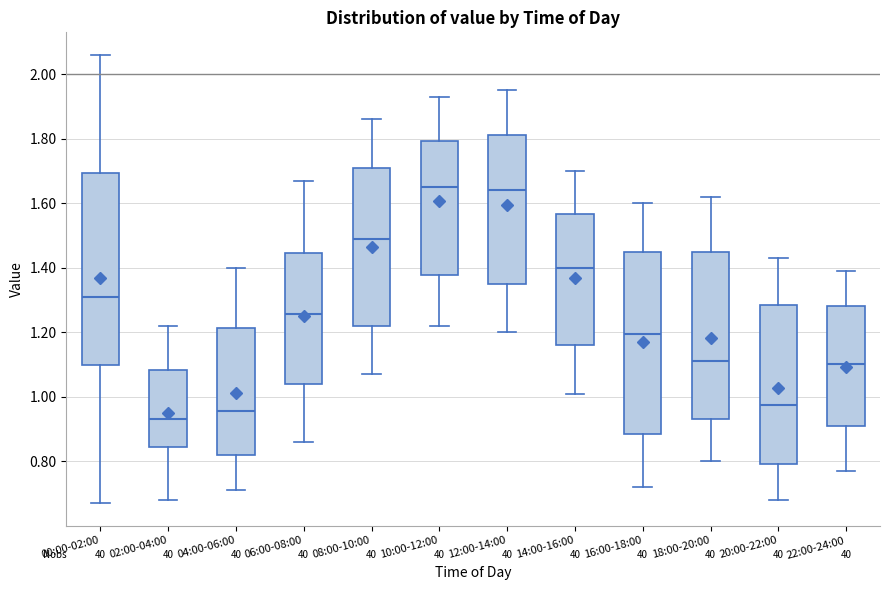

Reading left to right, transcribe this box plot: for each box, give where its median line is, the range the box spans, and where its two whiskers end, as read against the y-axis. The values are not printed on the chart, so give them approximately, as read against the axis.

00:00-02:00: median 1.32, box 1.10 to 1.70, whiskers 0.68 to 2.06
02:00-04:00: median 0.94, box 0.84 to 1.08, whiskers 0.68 to 1.22
04:00-06:00: median 0.96, box 0.82 to 1.22, whiskers 0.72 to 1.40
06:00-08:00: median 1.26, box 1.04 to 1.44, whiskers 0.86 to 1.68
08:00-10:00: median 1.50, box 1.22 to 1.72, whiskers 1.08 to 1.86
10:00-12:00: median 1.66, box 1.38 to 1.80, whiskers 1.22 to 1.94
12:00-14:00: median 1.64, box 1.36 to 1.82, whiskers 1.20 to 1.96
14:00-16:00: median 1.40, box 1.16 to 1.56, whiskers 1.02 to 1.70
16:00-18:00: median 1.20, box 0.88 to 1.44, whiskers 0.72 to 1.60
18:00-20:00: median 1.12, box 0.94 to 1.44, whiskers 0.80 to 1.62
20:00-22:00: median 0.98, box 0.80 to 1.28, whiskers 0.68 to 1.44
22:00-24:00: median 1.10, box 0.92 to 1.28, whiskers 0.78 to 1.40